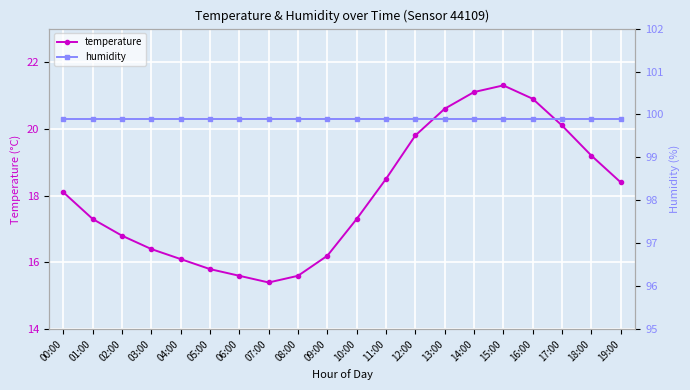

Where does the temperature series first go above 18?

00:00